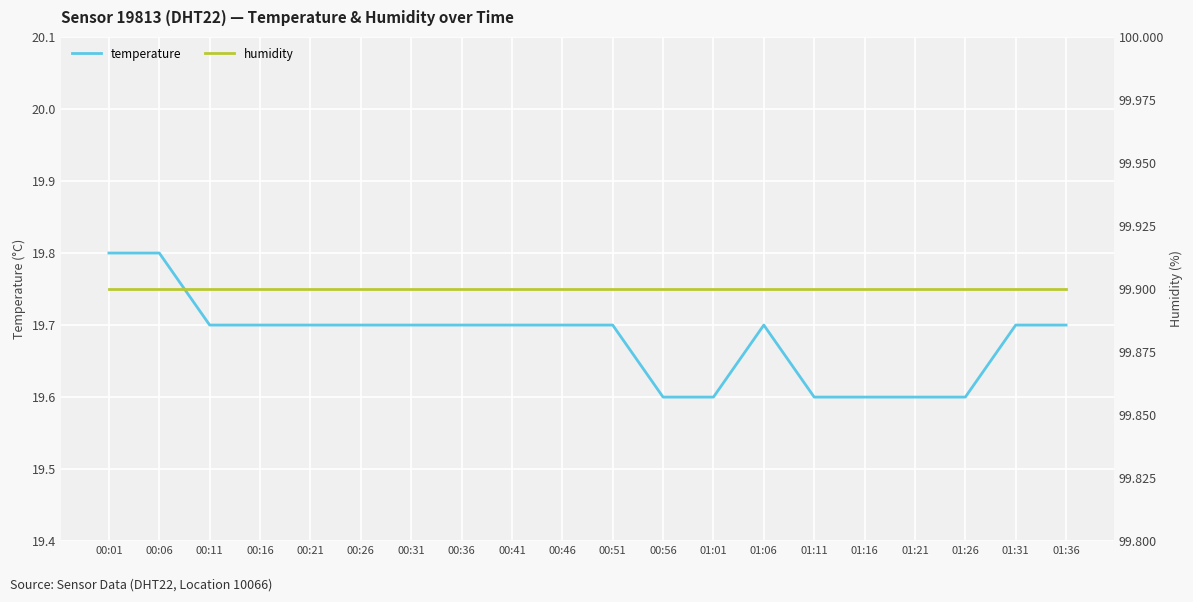

Reading left to right, what are all the values shown in this chart?

temperature: 00:01=19.8	00:06=19.8	00:11=19.7	00:16=19.7	00:21=19.7	00:26=19.7	00:31=19.7	00:36=19.7	00:41=19.7	00:46=19.7	00:51=19.7	00:56=19.6	01:01=19.6	01:06=19.7	01:11=19.6	01:16=19.6	01:21=19.6	01:26=19.6	01:31=19.7	01:36=19.7
humidity: 00:01=99.9	00:06=99.9	00:11=99.9	00:16=99.9	00:21=99.9	00:26=99.9	00:31=99.9	00:36=99.9	00:41=99.9	00:46=99.9	00:51=99.9	00:56=99.9	01:01=99.9	01:06=99.9	01:11=99.9	01:16=99.9	01:21=99.9	01:26=99.9	01:31=99.9	01:36=99.9